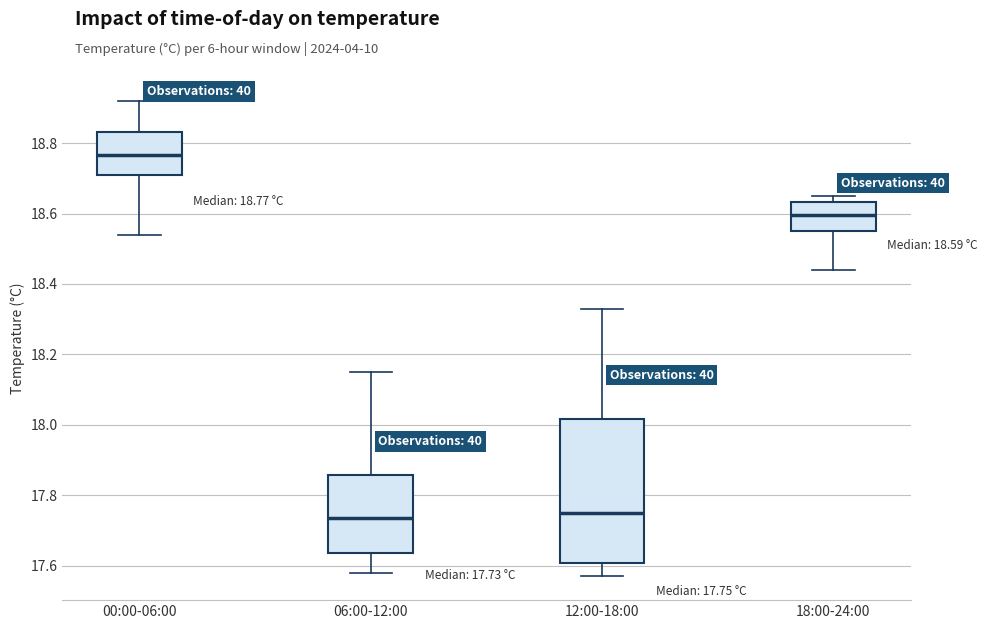

Comparing the boxes themselves (not the whiskers), which one is the tallest?

12:00-18:00